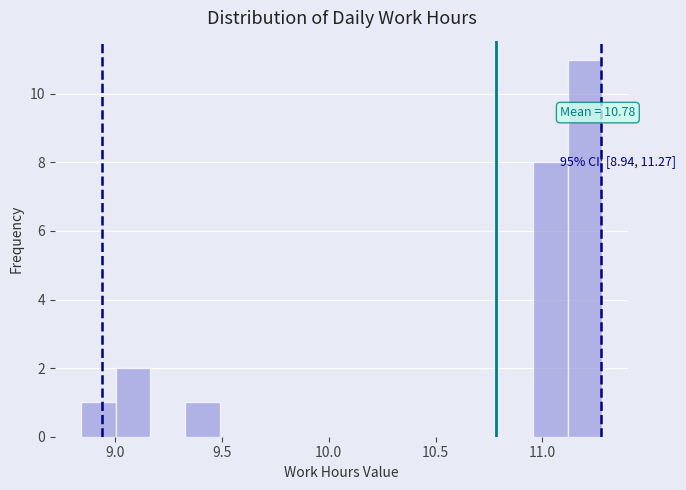

Around what value on the x-axis is the tallest bar? Give the approximate position of its centre, as read against the axis.

11.20